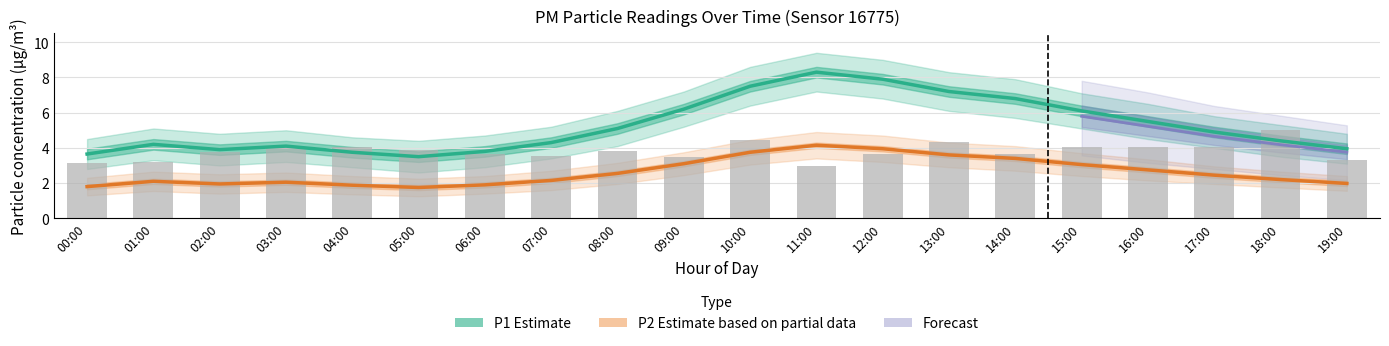

At which label does P1 (Estimate) reach its peak?

11:00